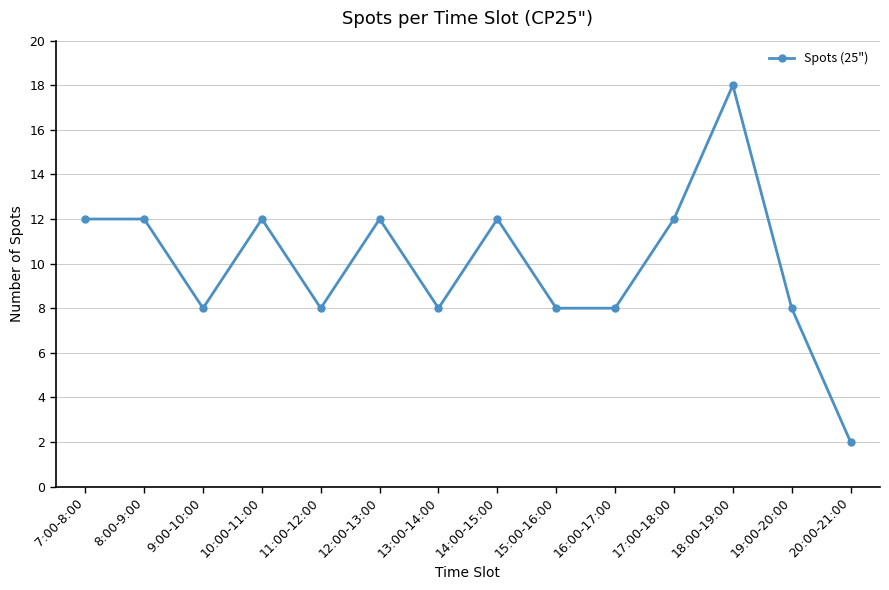

What is the label of the 2nd point from the right?

19:00-20:00